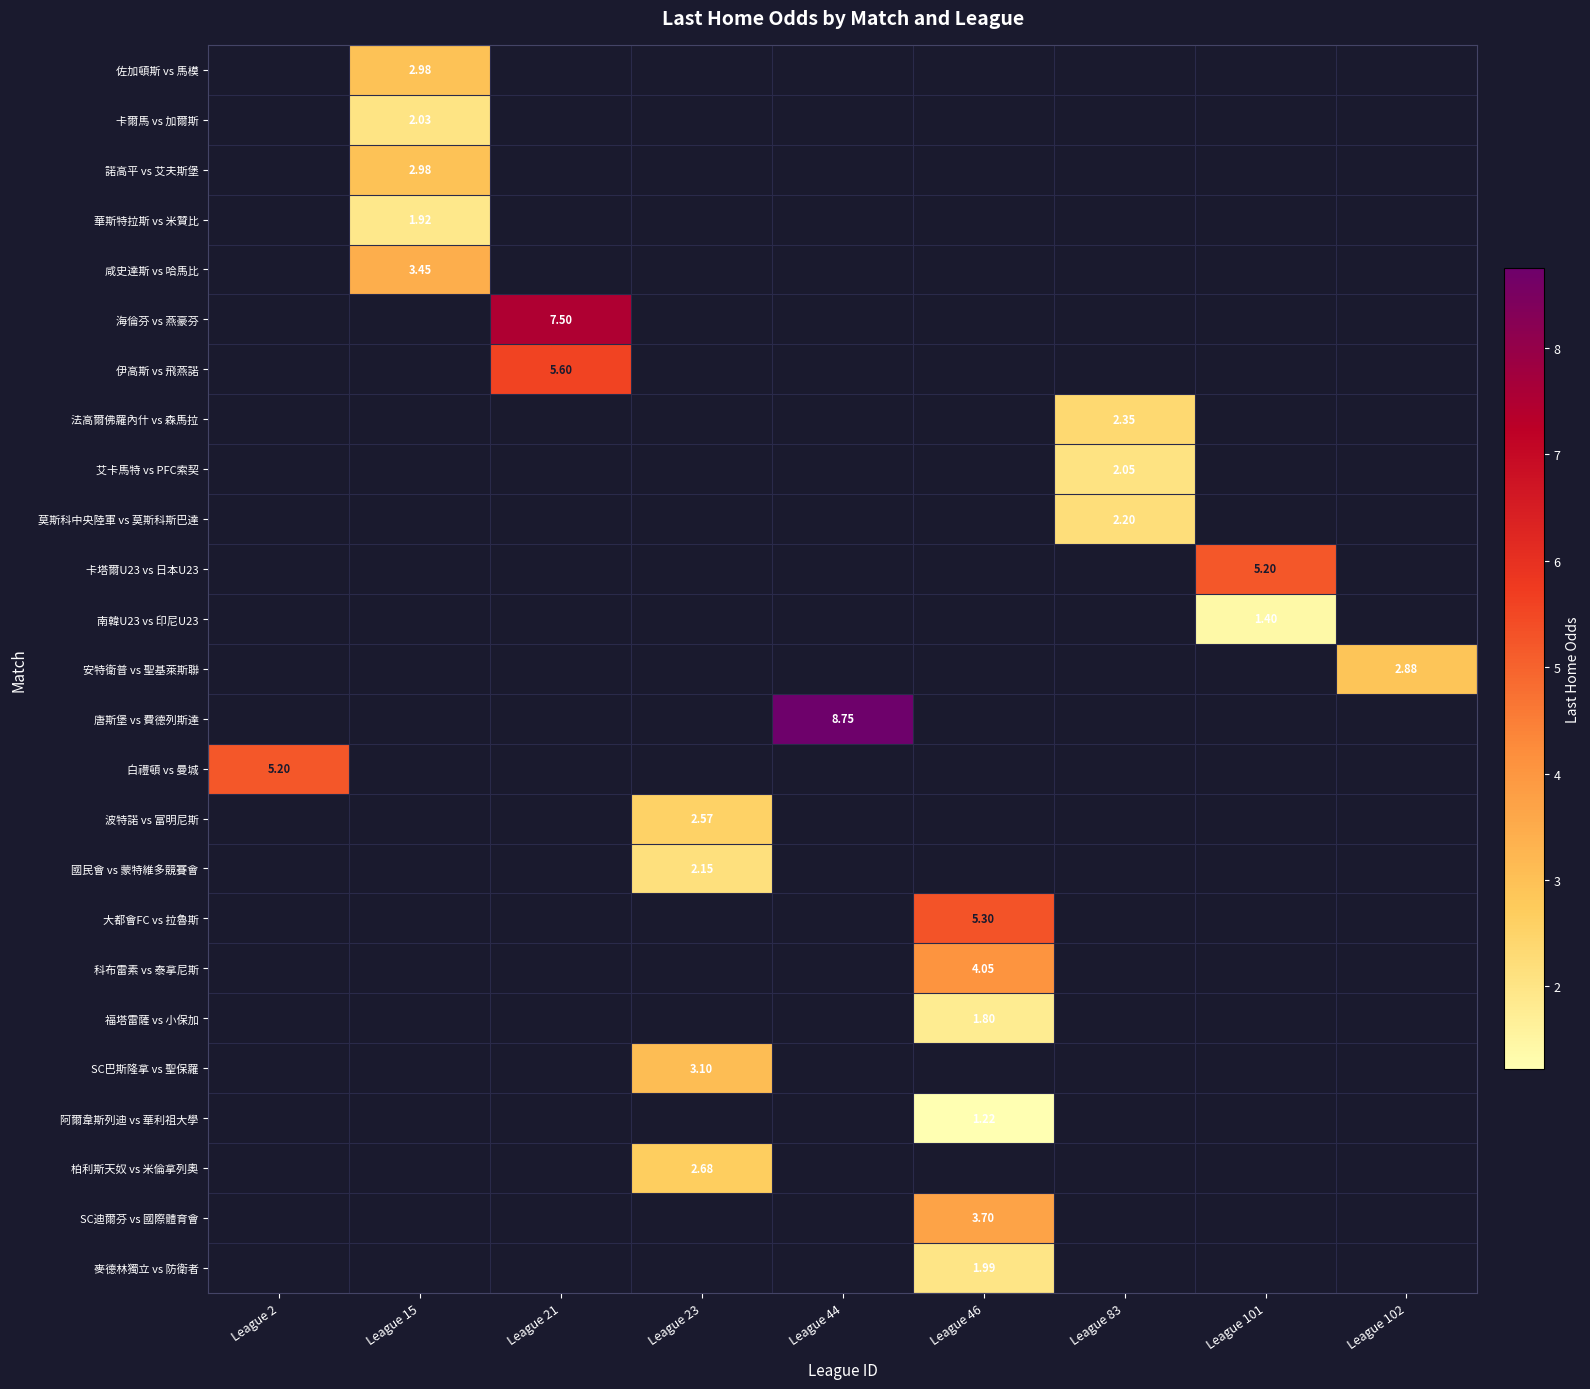

Is the value of SC迪爾芬 vs 國際體育會 at League 46 greater than the value of 波特諾 vs 富明尼斯 at League 23?

Yes